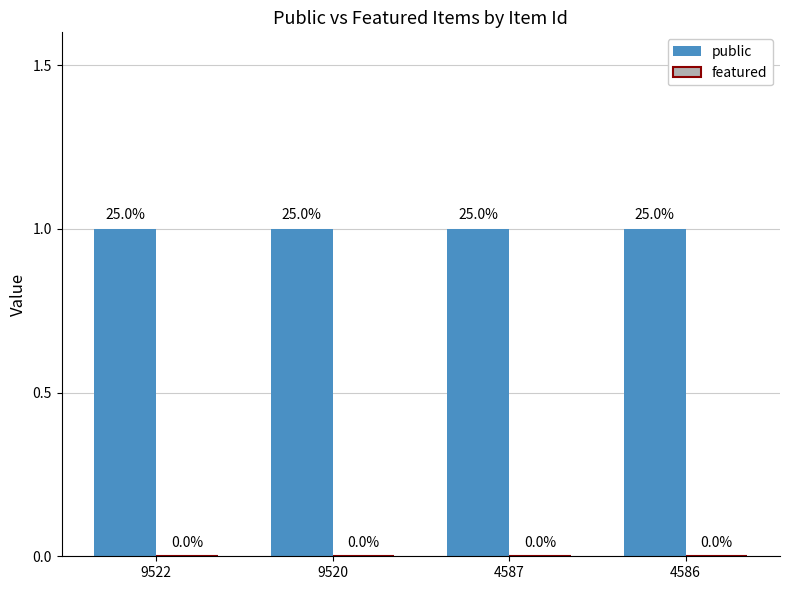

Reading left to right, what are all the values shown in this chart?

public: 1	1	1	1
featured: 0	0	0	0